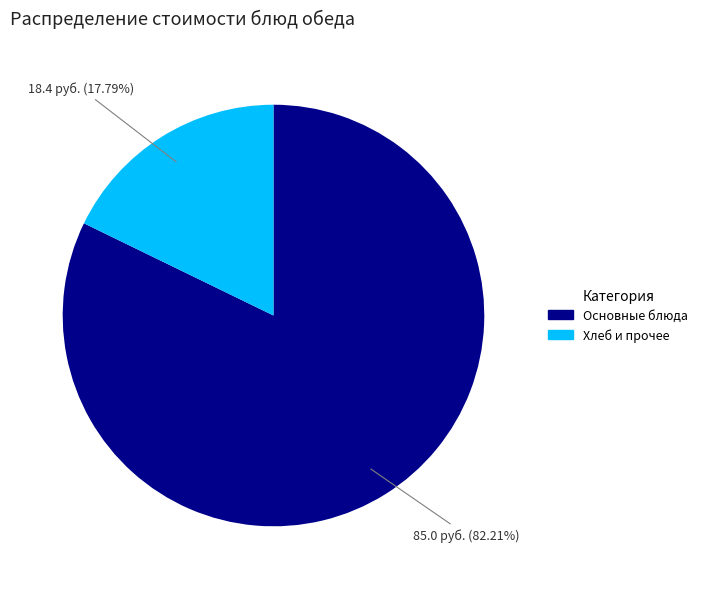

Is there a majority slice in this chart?

Yes